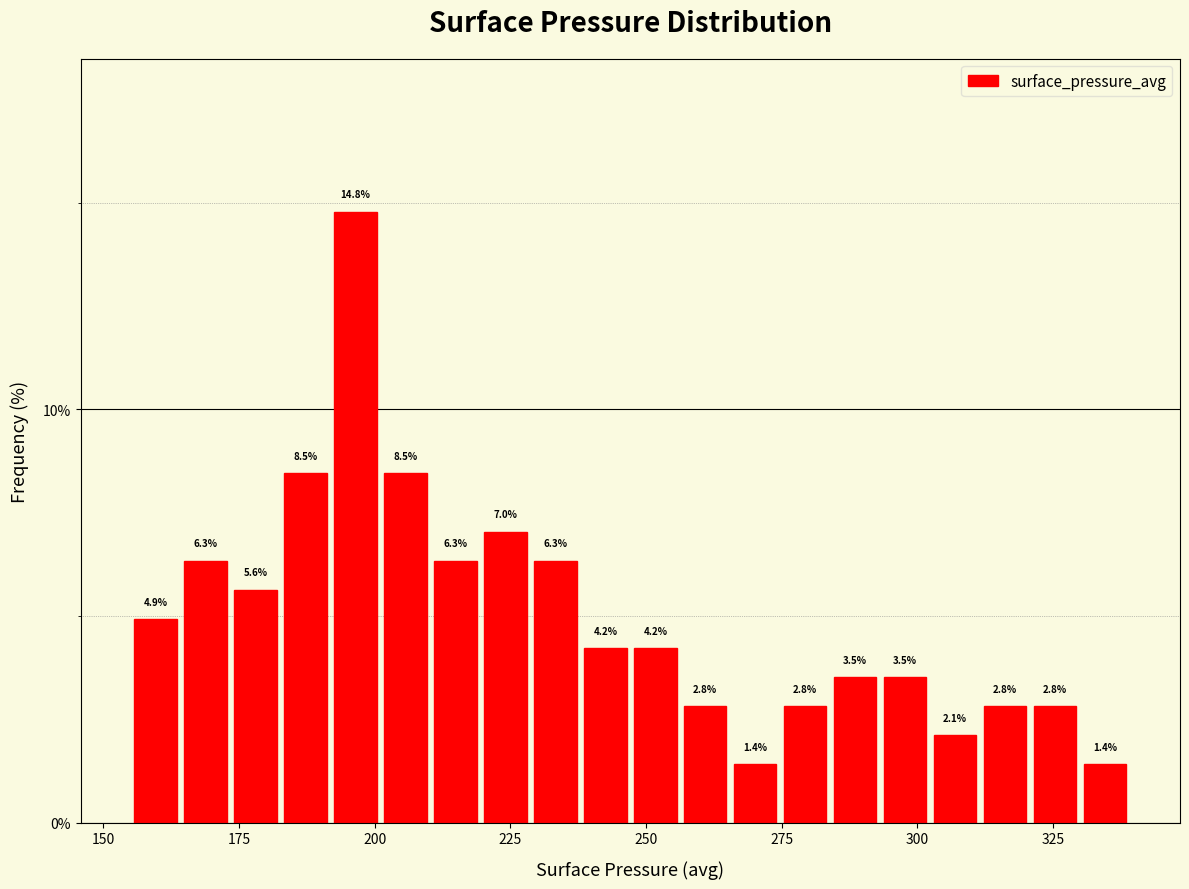

Around what value on the x-axis is the tallest bar? Give the approximate position of its centre, as read against the axis.

195